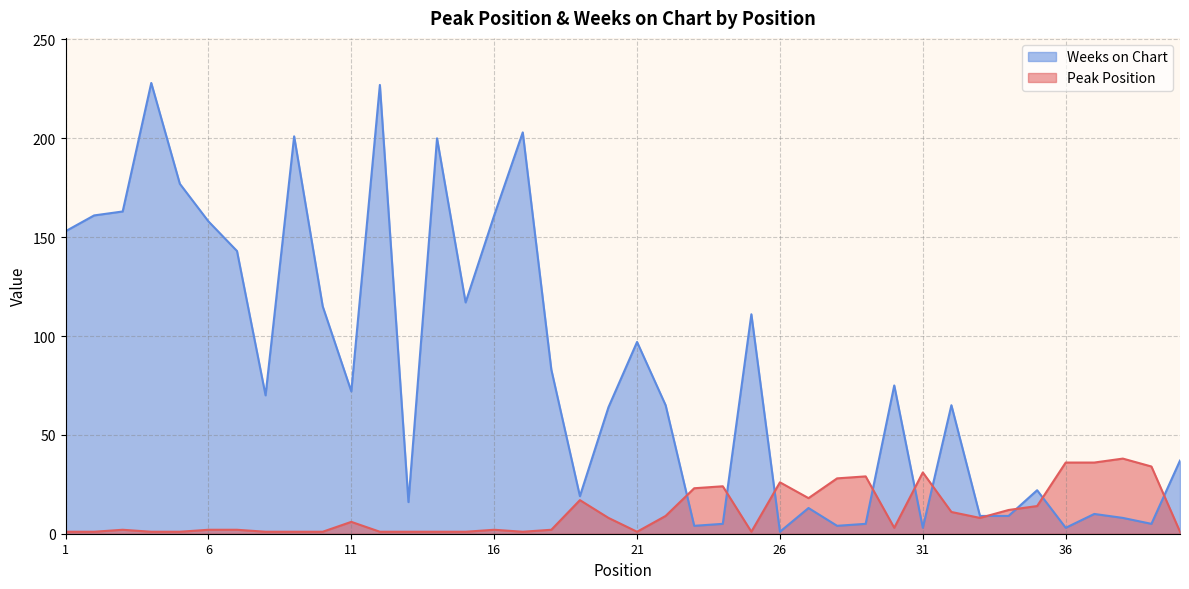

What is the spread (max minus min) of values at 26?

25